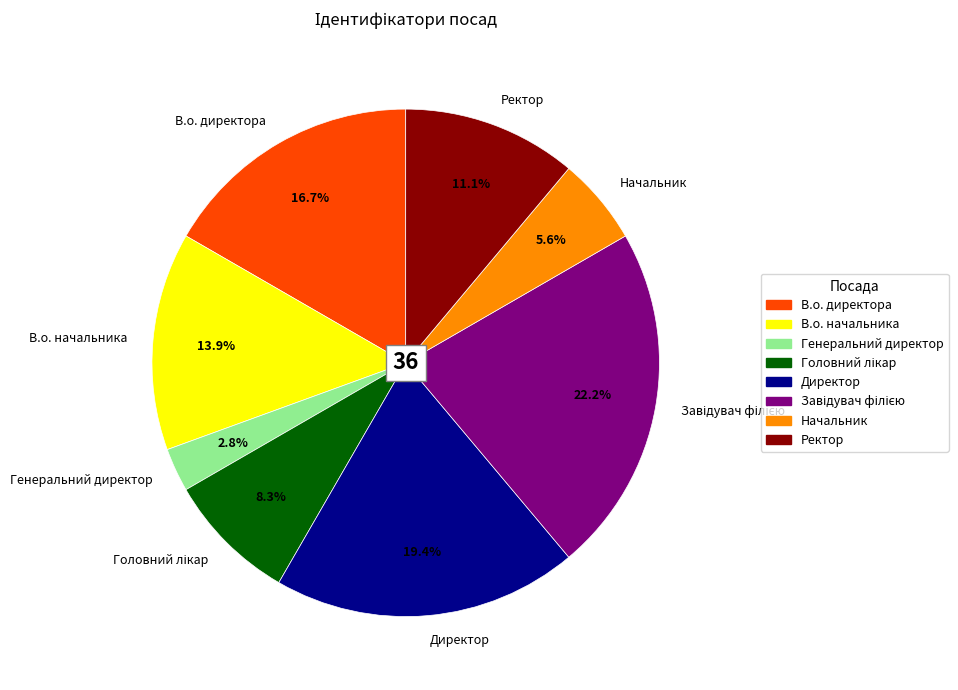

Is it true that Генеральний директор is 3% of the pie?

True